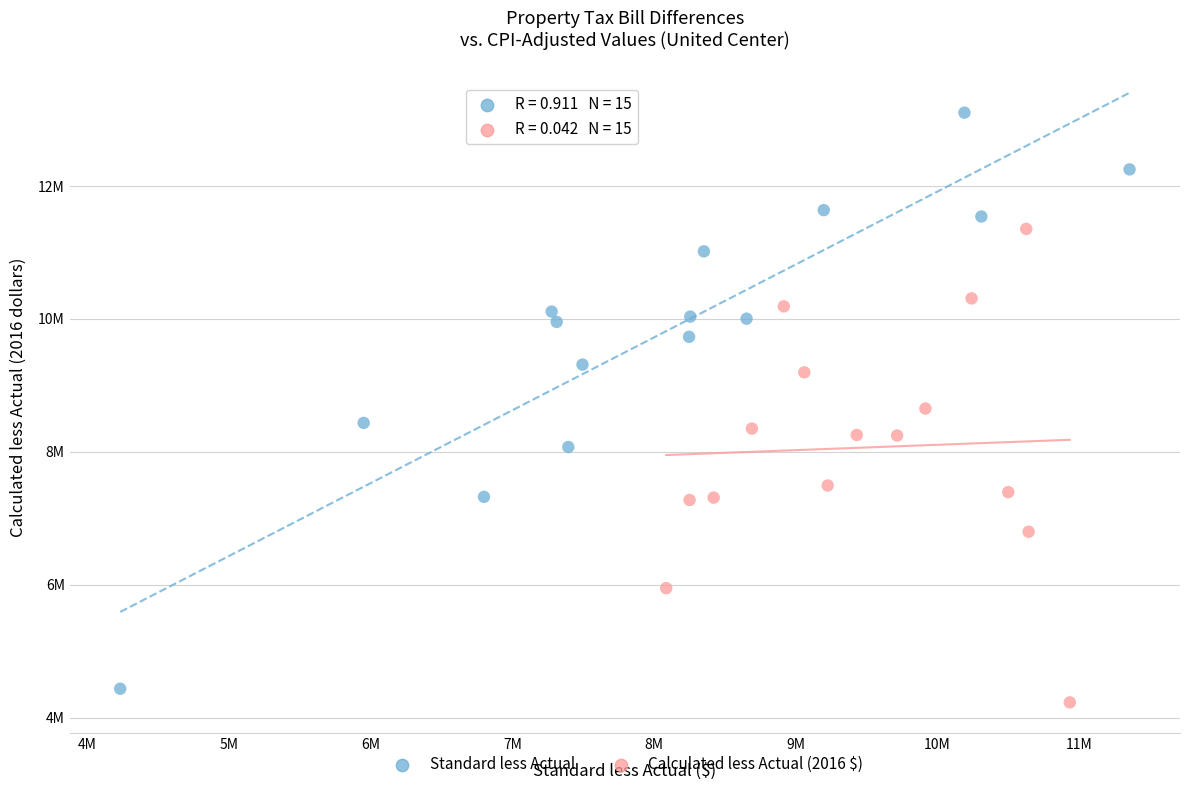

What are all the series names shown in the legend?

Standard less Actual, Calculated less Actual (2016 $)